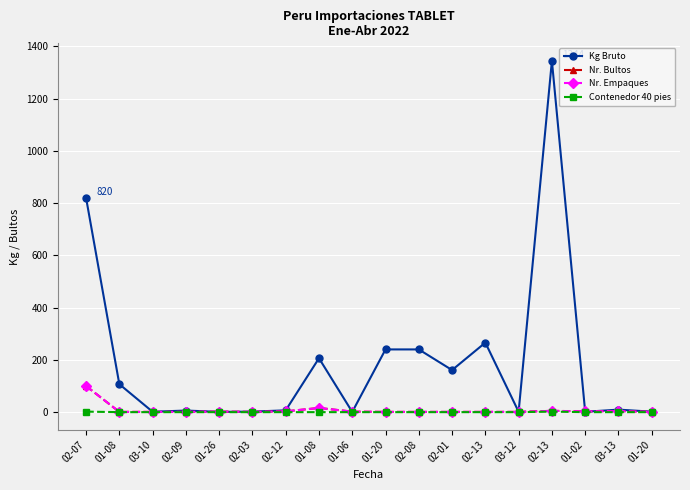

Does the chart have visible grid lines?

Yes